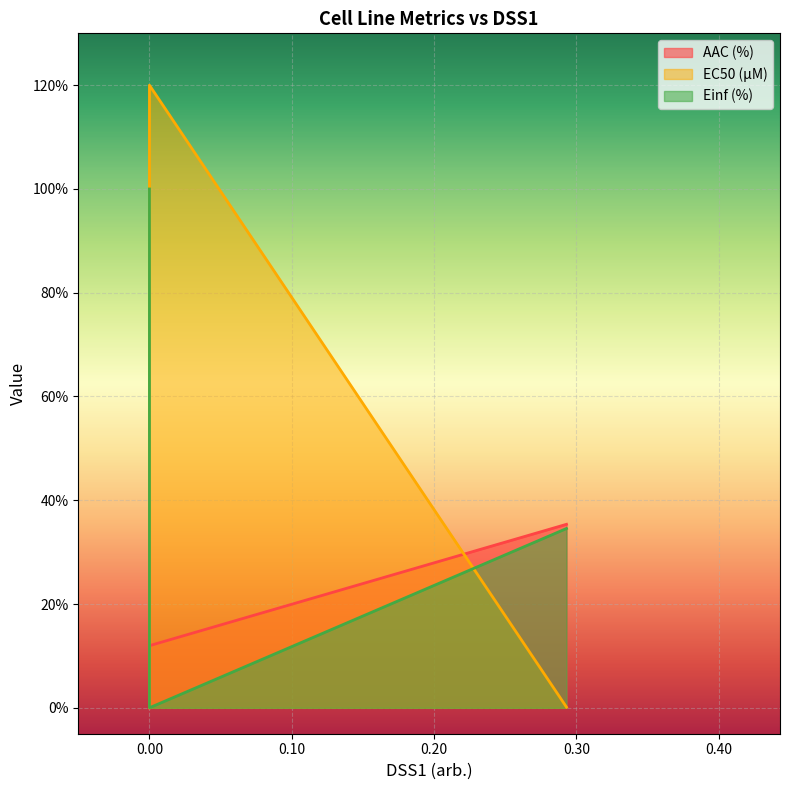

What is the maximum value for Einf (%)?

100.0